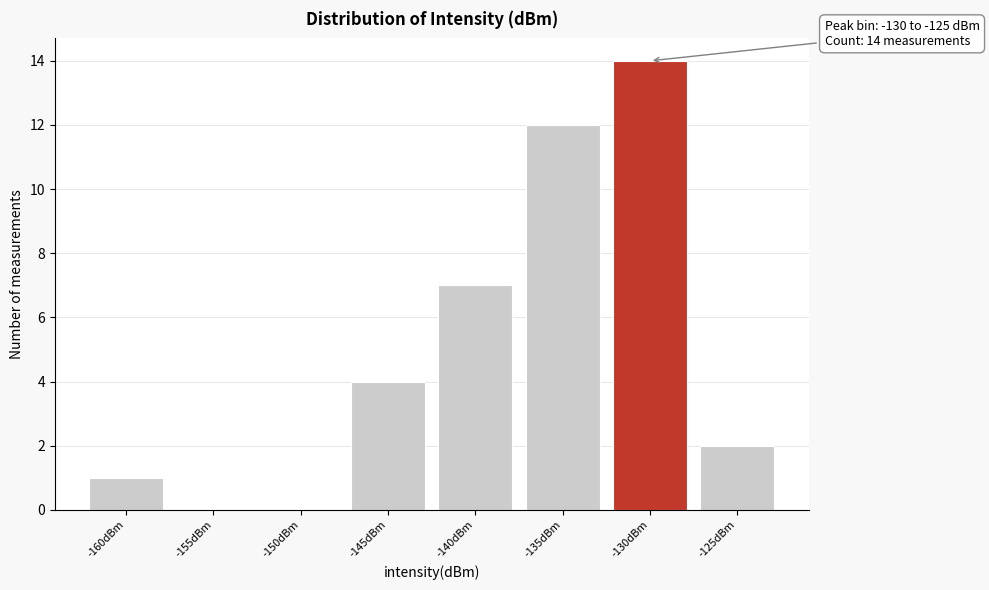

Reading left to right, what are all the values shown in this chart?

-160dBm=1	-155dBm=0	-150dBm=0	-145dBm=4	-140dBm=7	-135dBm=12	-130dBm=14	-125dBm=2